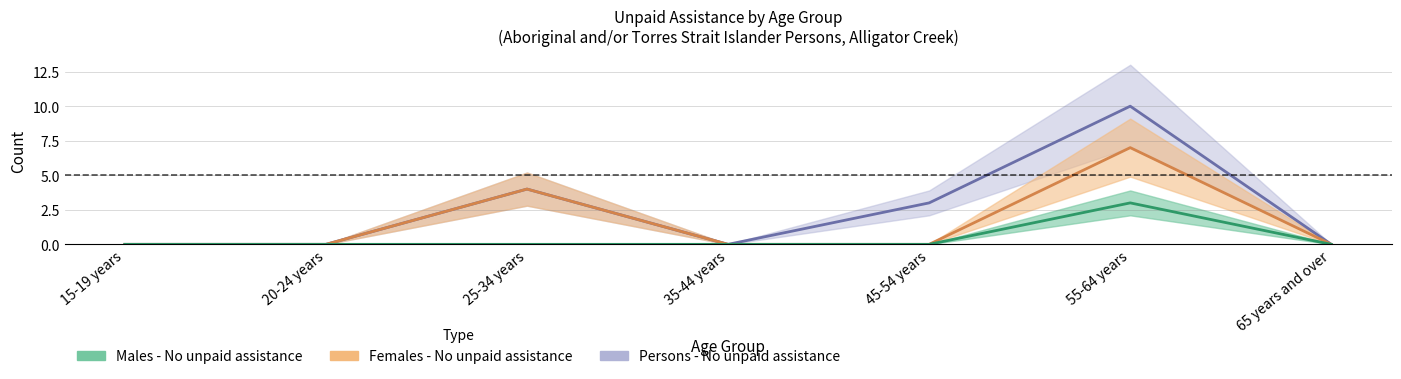

What is the label of the 4th point from the left?

35-44 years